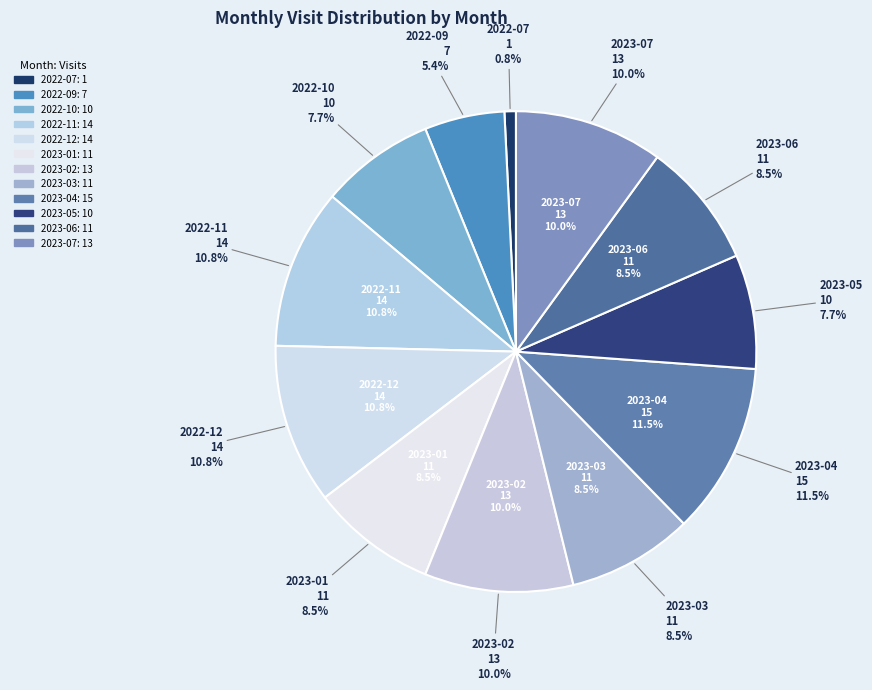

True or false: 2023-05 accounts for 1% of the total.

False